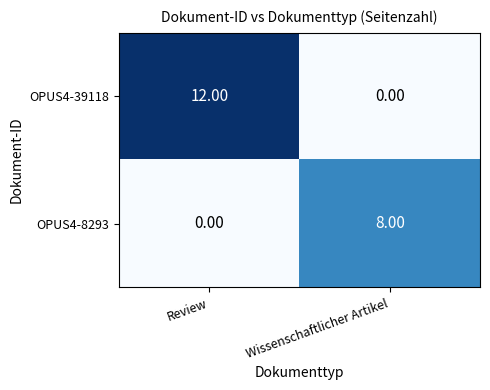

At which label does OPUS4-39118 reach its minimum?

Wissenschaftlicher Artikel